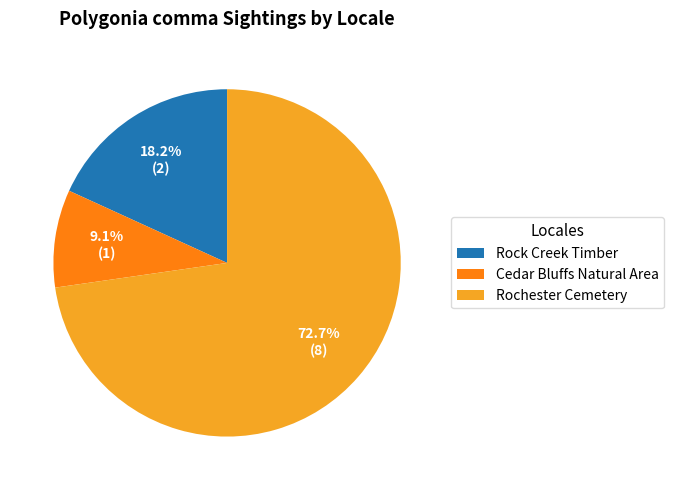

Which category has the biggest portion of the pie?

Rochester Cemetery